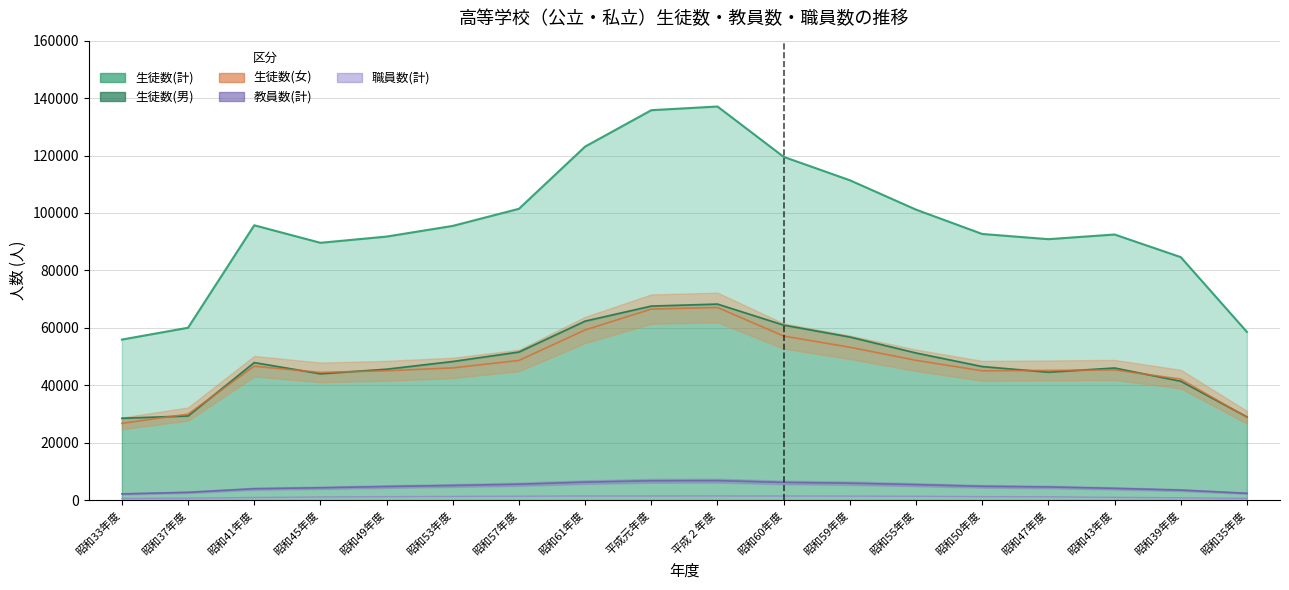

The 生徒数(計) series shows 60028.0 at 昭和37年度. True or false?

True